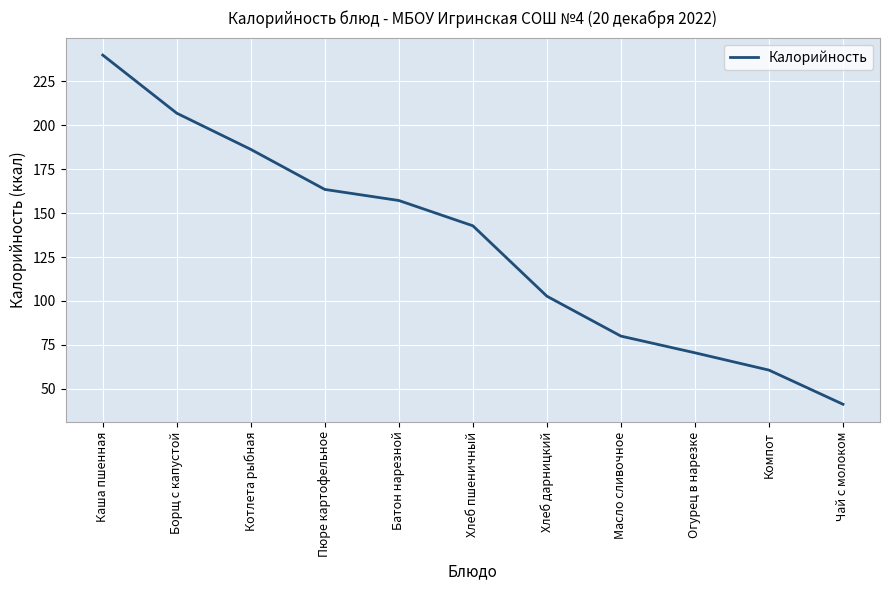

Count the number of values greater than 142.

6